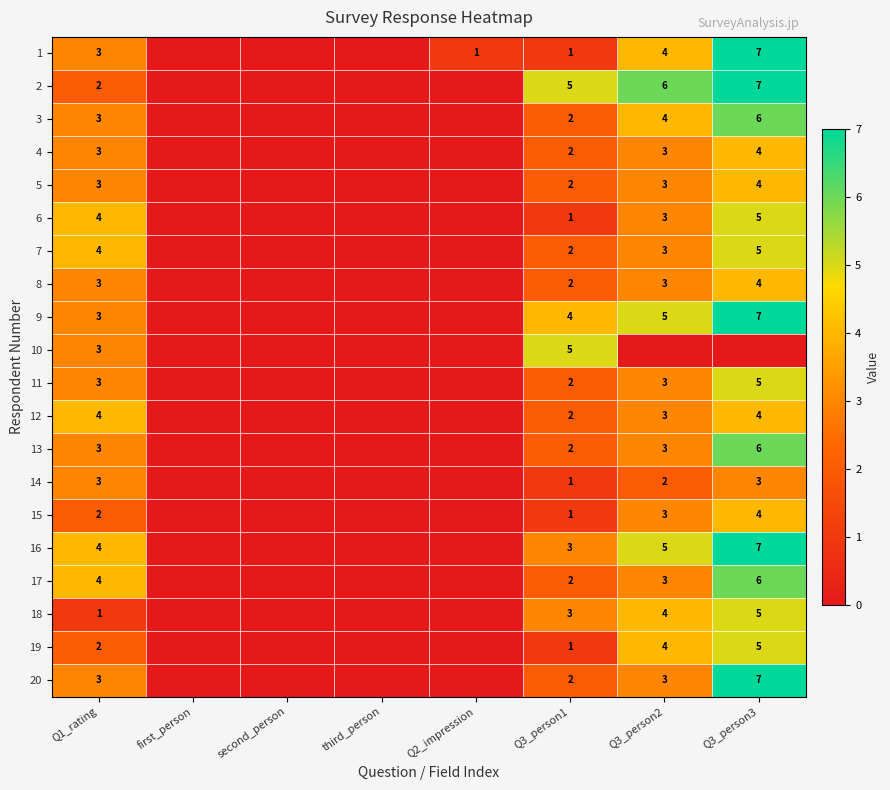

The 13 series shows 4 at Q3_person1. True or false?

False